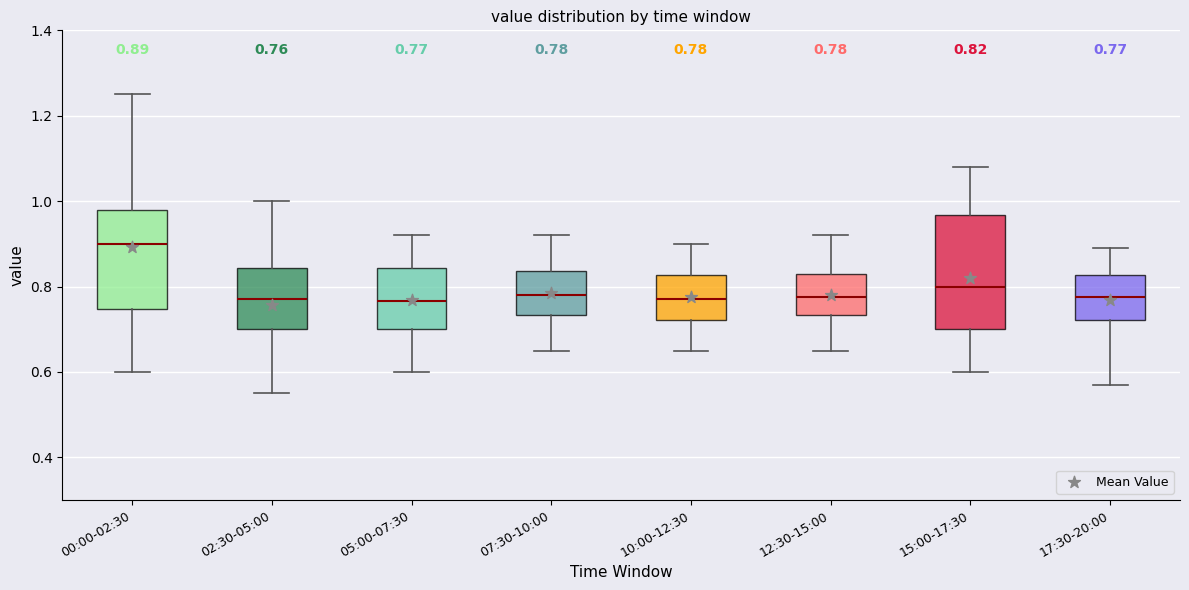

Which box is the tallest, from its lower edge to its upper edge?

15:00-17:30